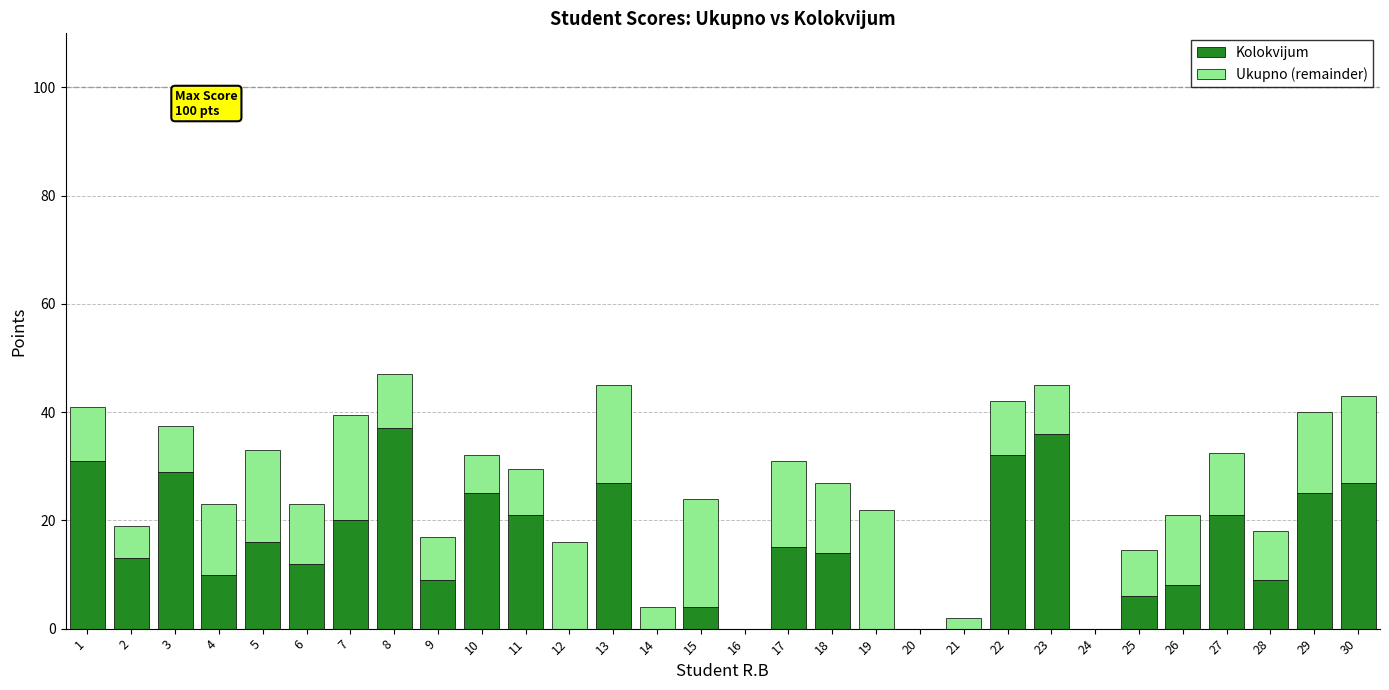

What is the total value across all series at 17?

31.0